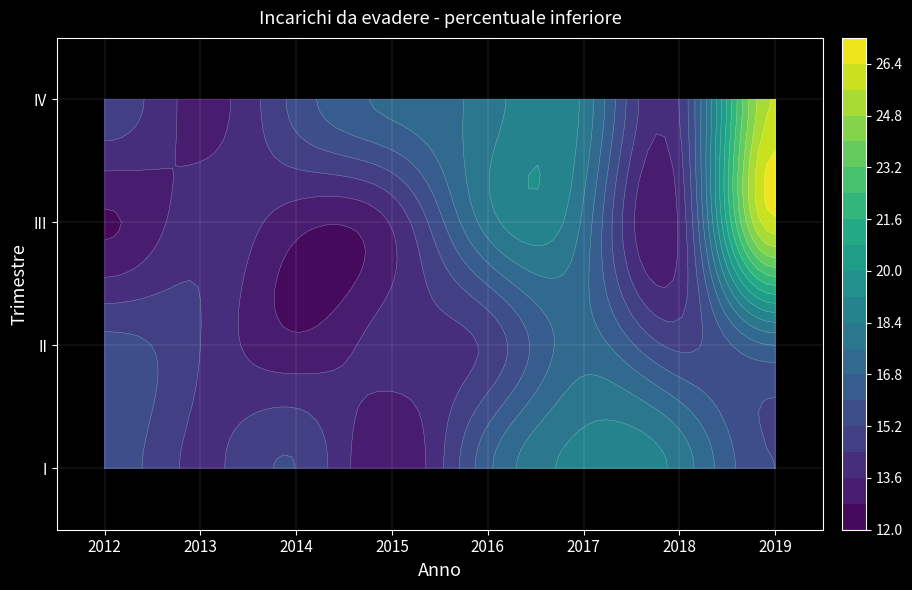

What is the greatest value displayed?

26.2